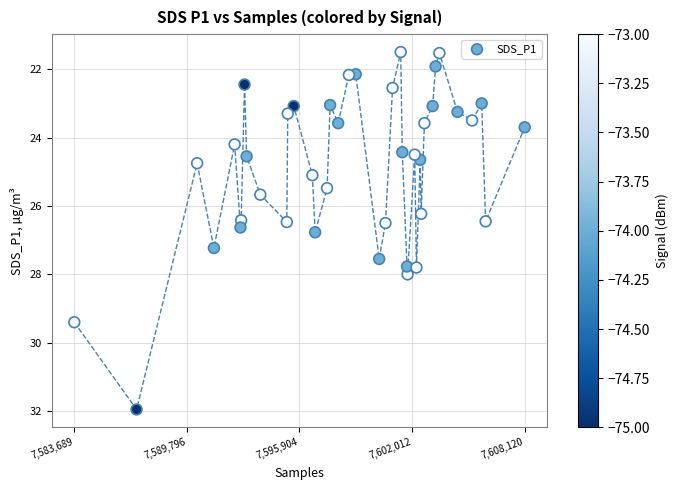

What is the range of X values (max minus min)?

24431.0